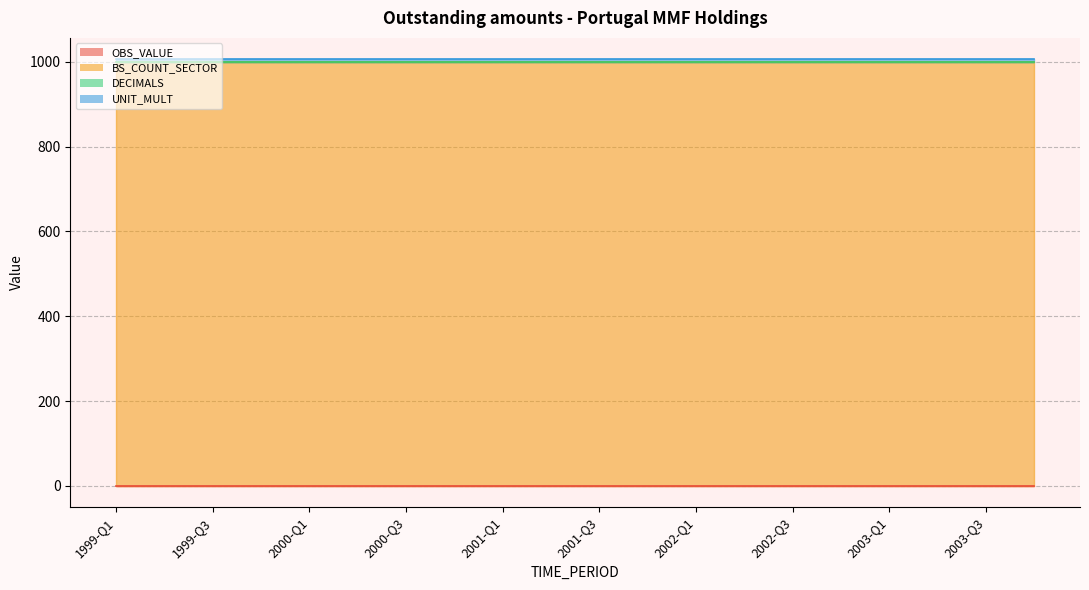

What are all the series names shown in the legend?

OBS_VALUE, BS_COUNT_SECTOR, DECIMALS, UNIT_MULT